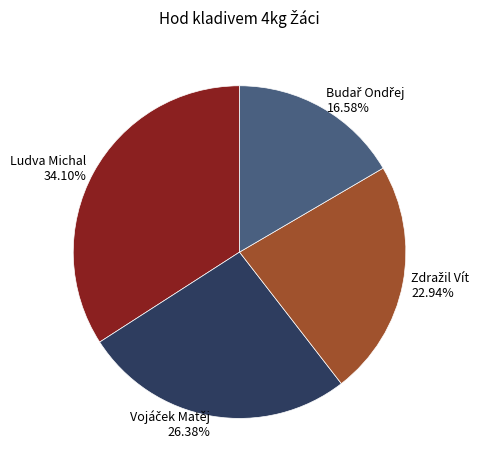

Does Ludva Michal 34.10% represent more than half of the total?

No